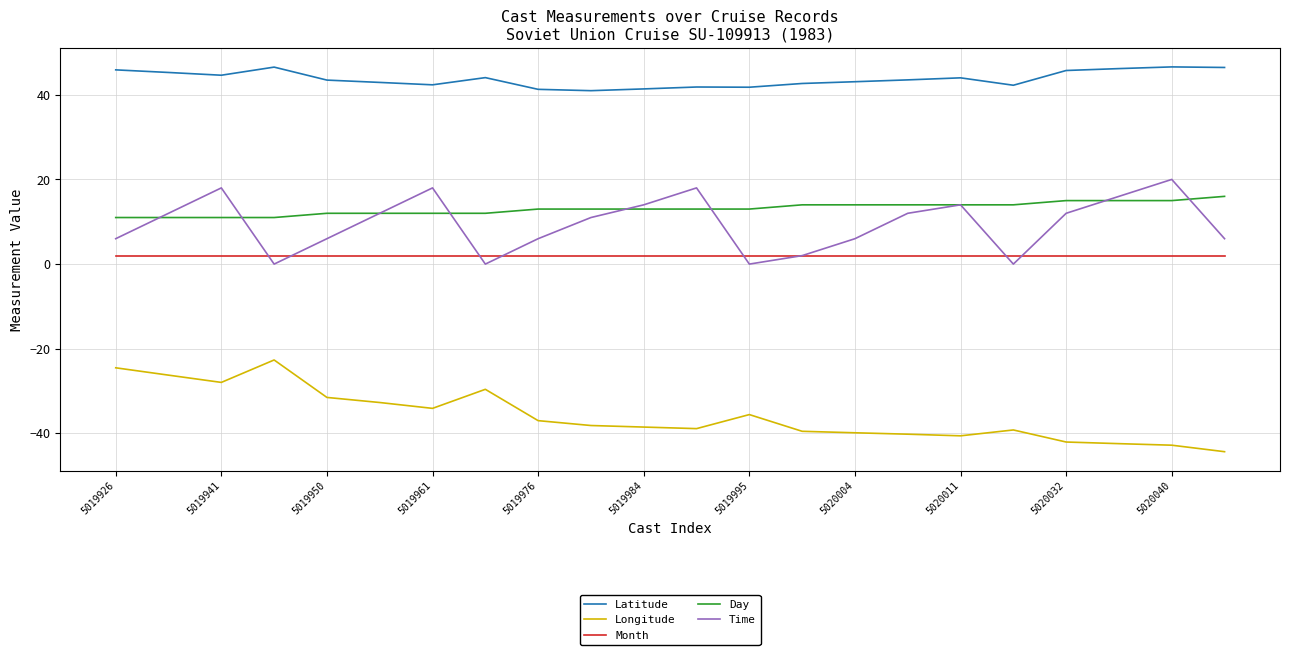

What is the minimum value for Month?

2.0